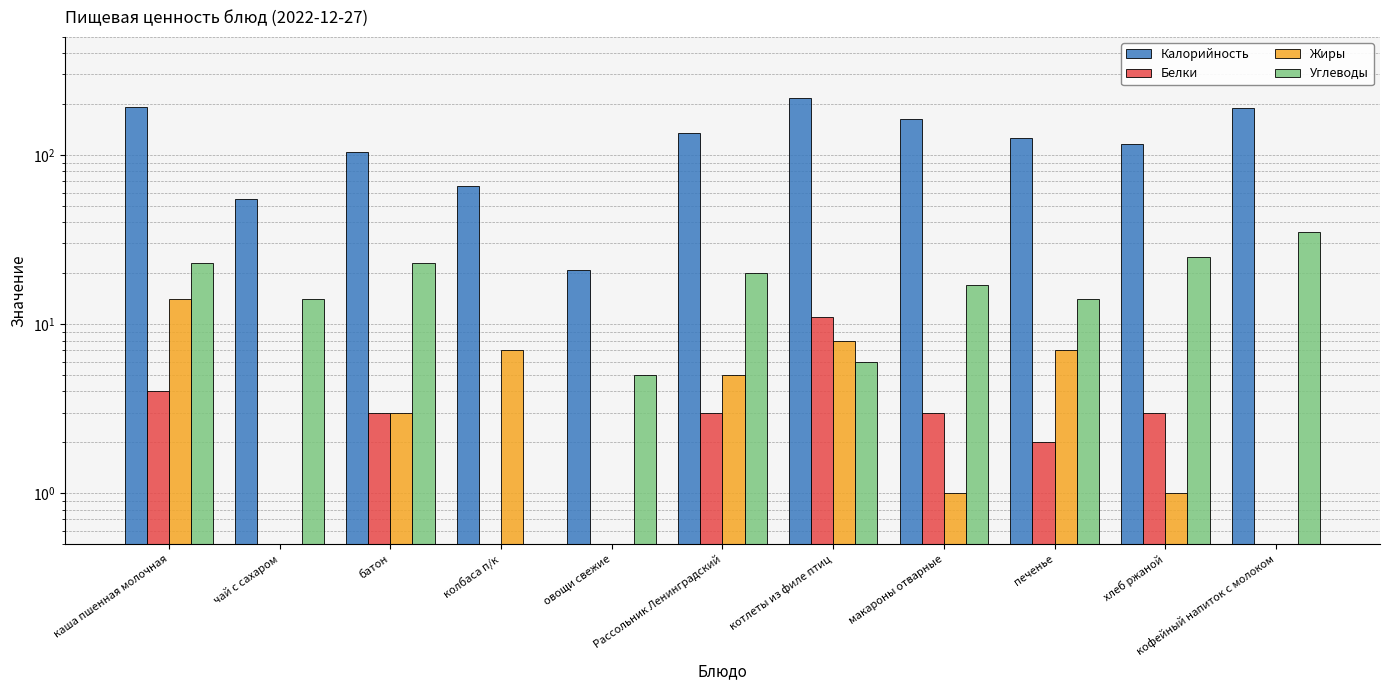

Which category has the highest value across all series?

котлеты из филе птиц